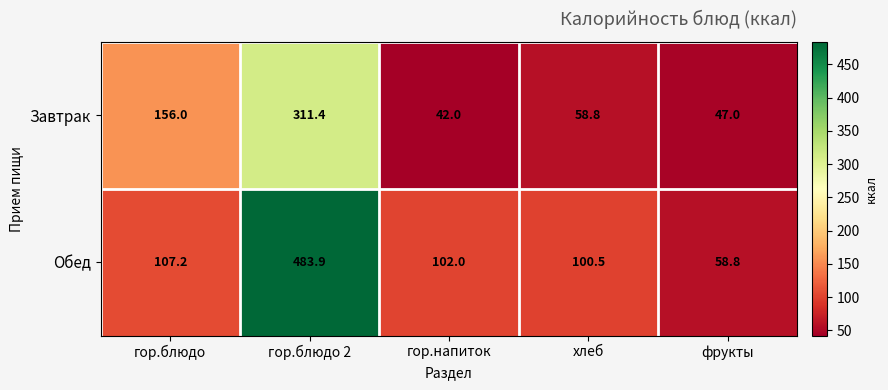

What is the maximum value shown in the chart?

483.9